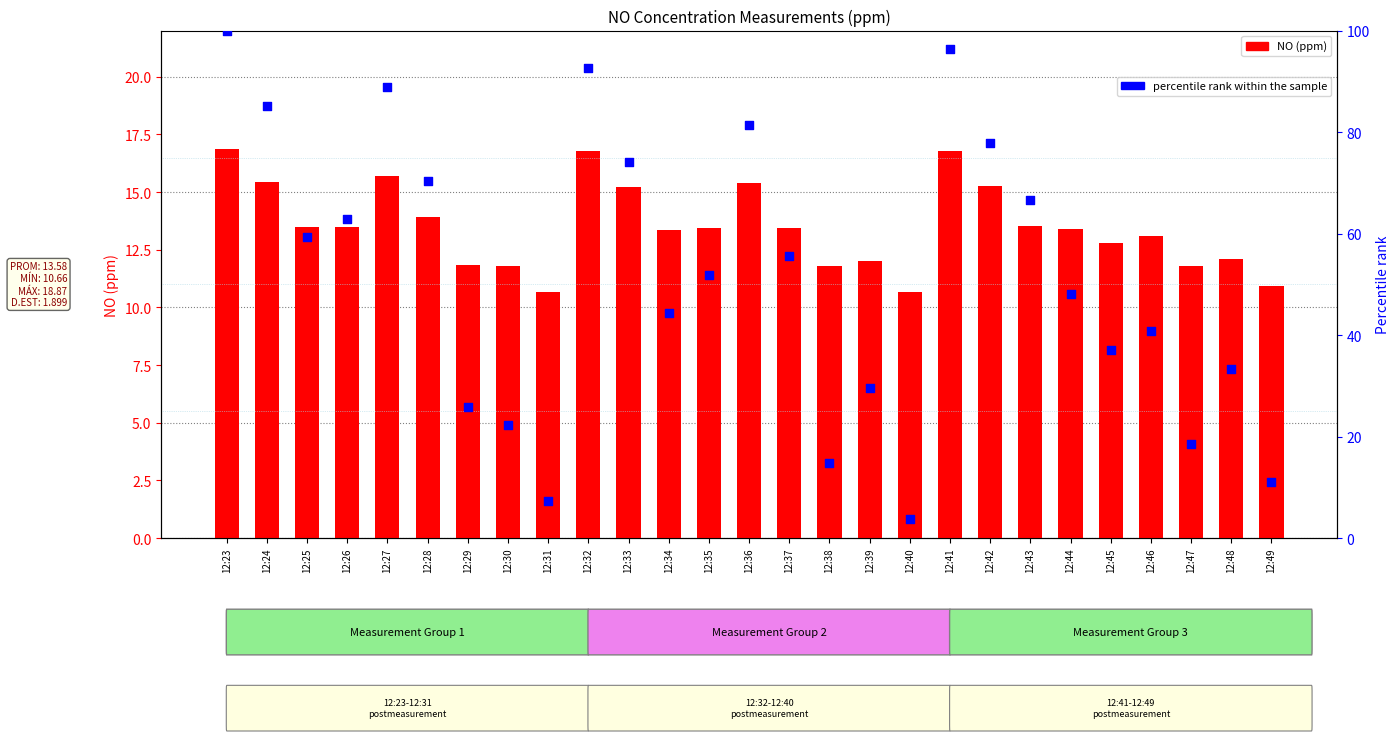

At which category is the sum across all series the highest?

12:23